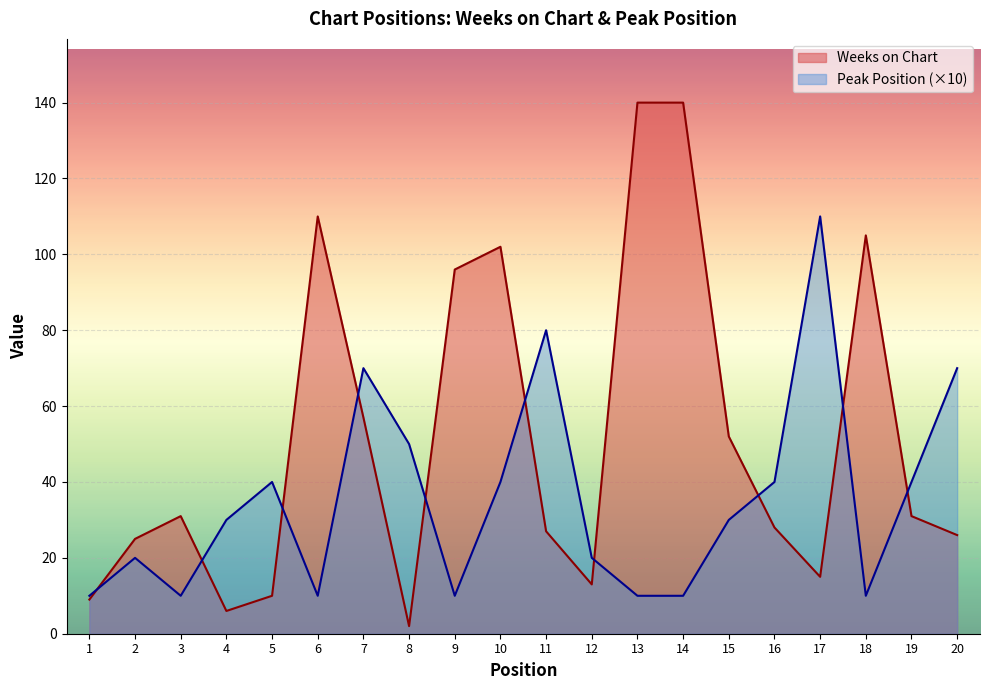

Reading left to right, list all the values displayed in this chart.

Weeks on Chart: 9	25	31	6	10	110	57	2	96	102	27	13	140	140	52	28	15	105	31	26
Peak Position: 10	20	10	30	40	10	70	50	10	40	80	20	10	10	30	40	110	10	40	70